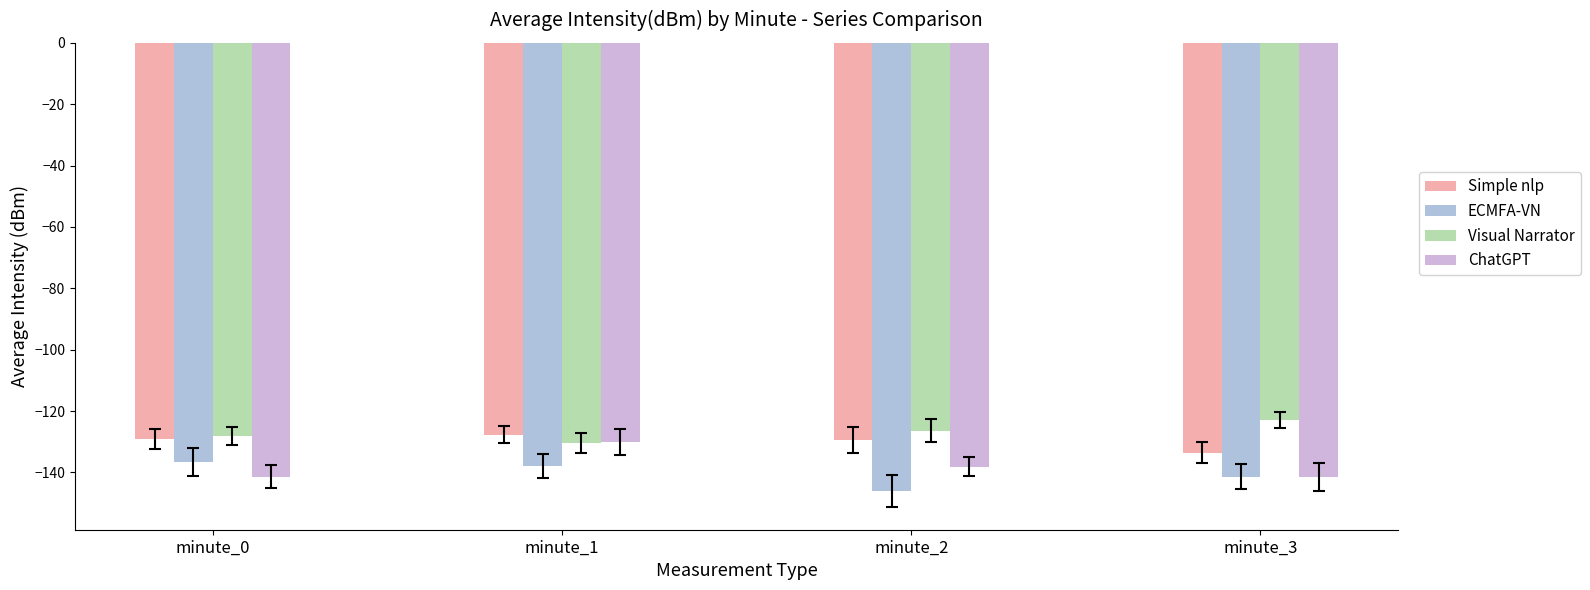

Is the value of Visual Narrator at minute_0 greater than the value of ChatGPT at minute_1?

Yes